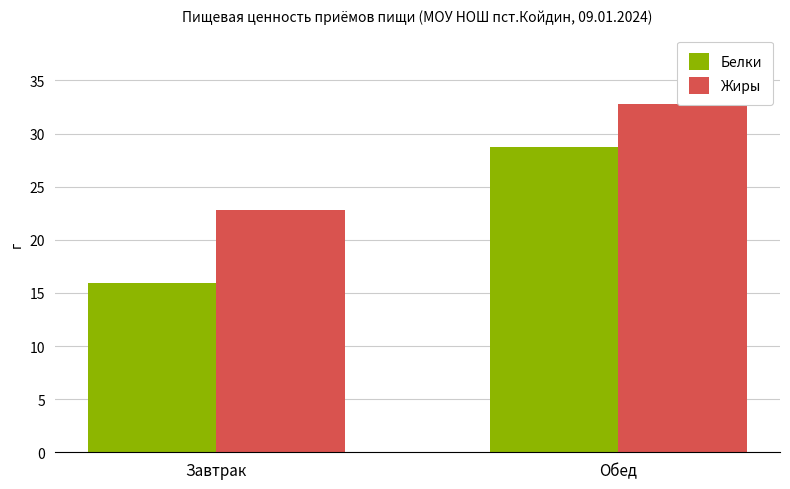

Reading left to right, transcribe all the data shown in this chart.

Белки: 15.9	28.8
Жиры: 22.9	32.8